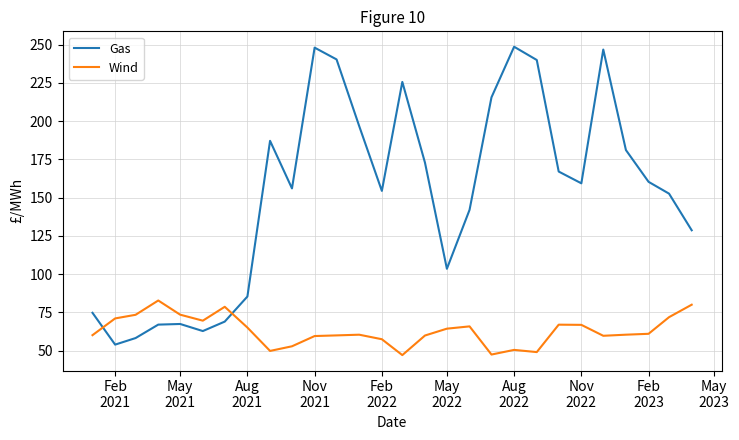

What are all the series names shown in the legend?

Gas, Wind